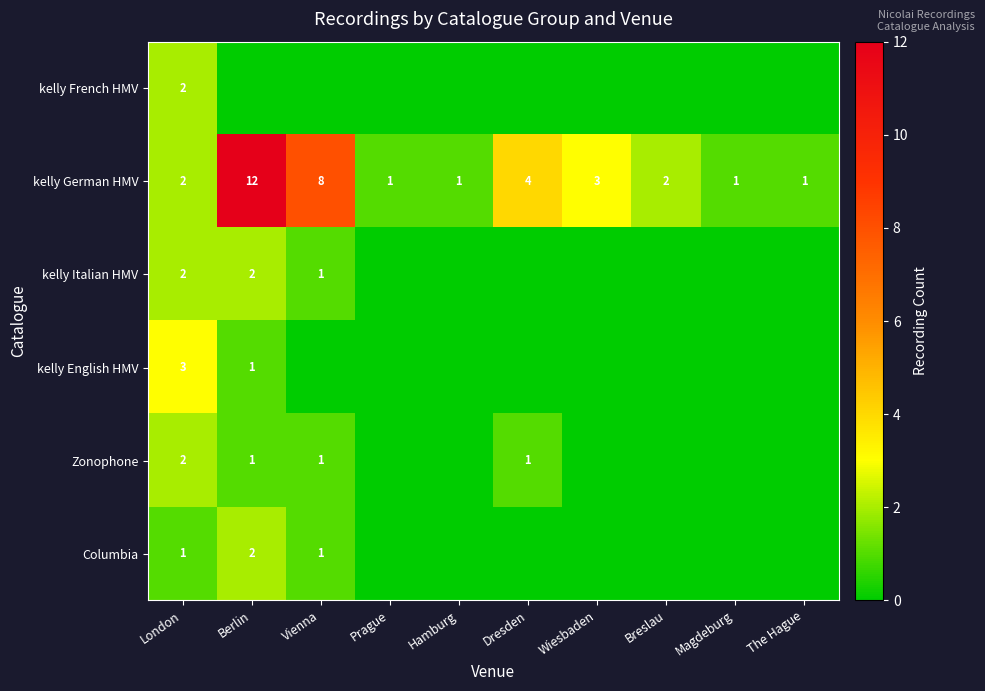

The Zonophone series shows 1 at Dresden. True or false?

True